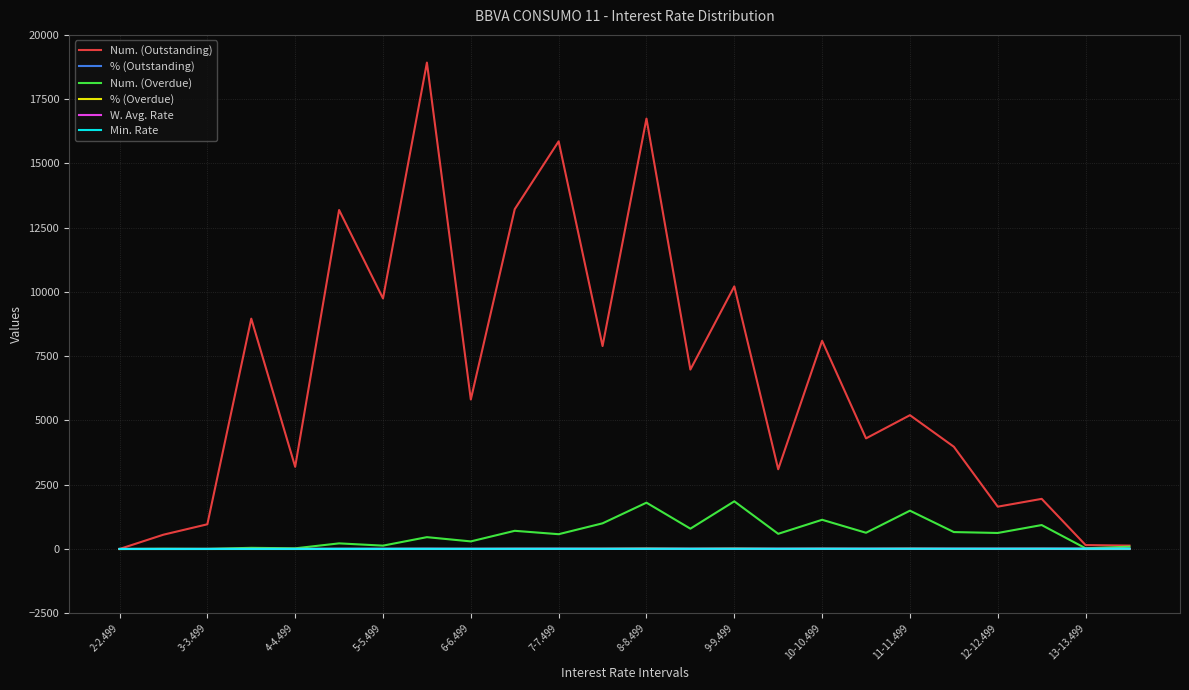

What is the highest value of the Num. (Outstanding) series?

18922.0